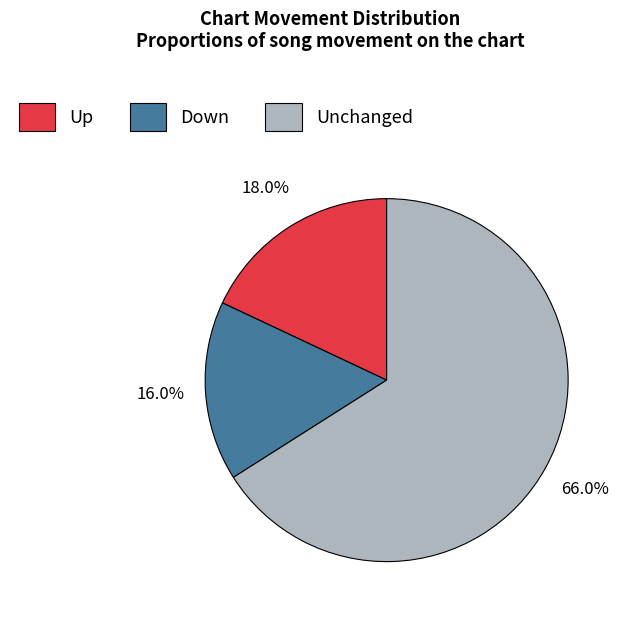

Approximately how many times larger is the value at Unchanged compared to Down?

4.1